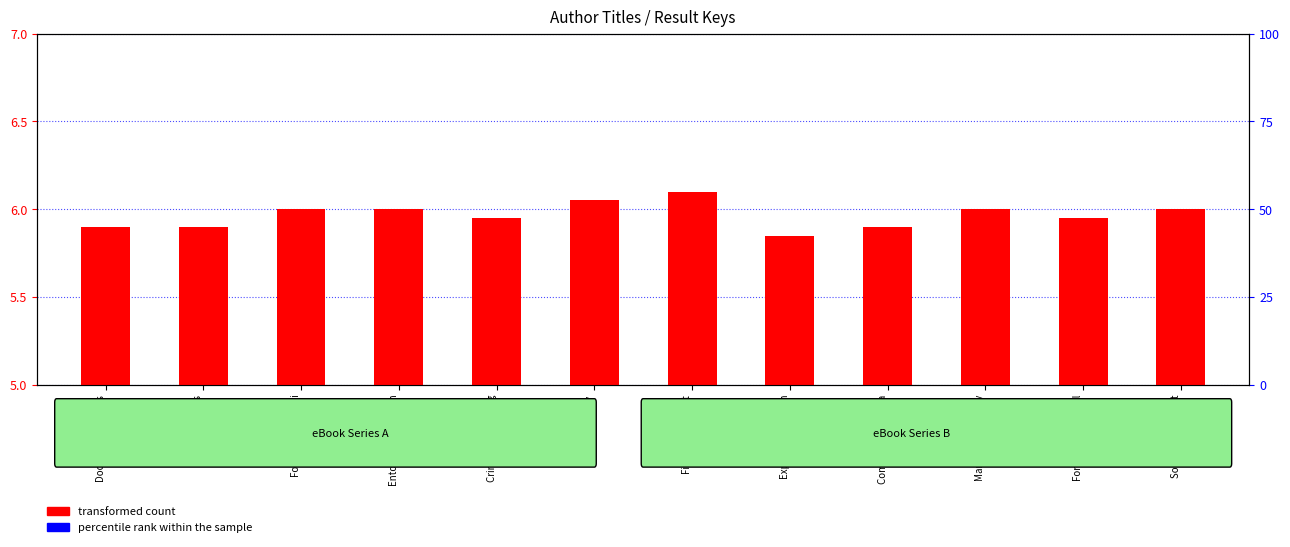

What is the total value across all series at Explosives & Arson?

11.6